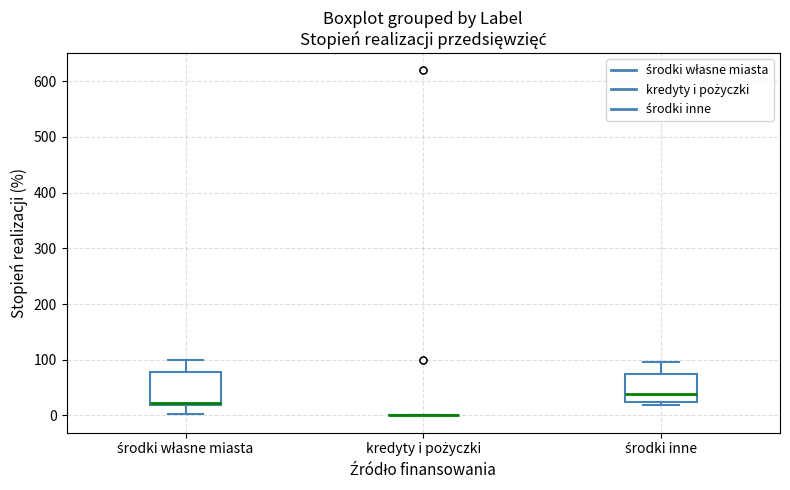

Reading left to right, read every box against the y-axis: the position of its median line, the range the box covers, and the ends of its whiskers. The values are not printed on the chart, so give them approximately, as read against the axis.

środki własne miasta: median 20 (just above the box's lower edge), box 20 to 80, whiskers 0 to 100
kredyty i pożyczki: box collapsed to a line at 0, whiskers 0 to 0
środki inne: median 40, box 20 to 70, whiskers 20 (just below the box's lower edge) to 100